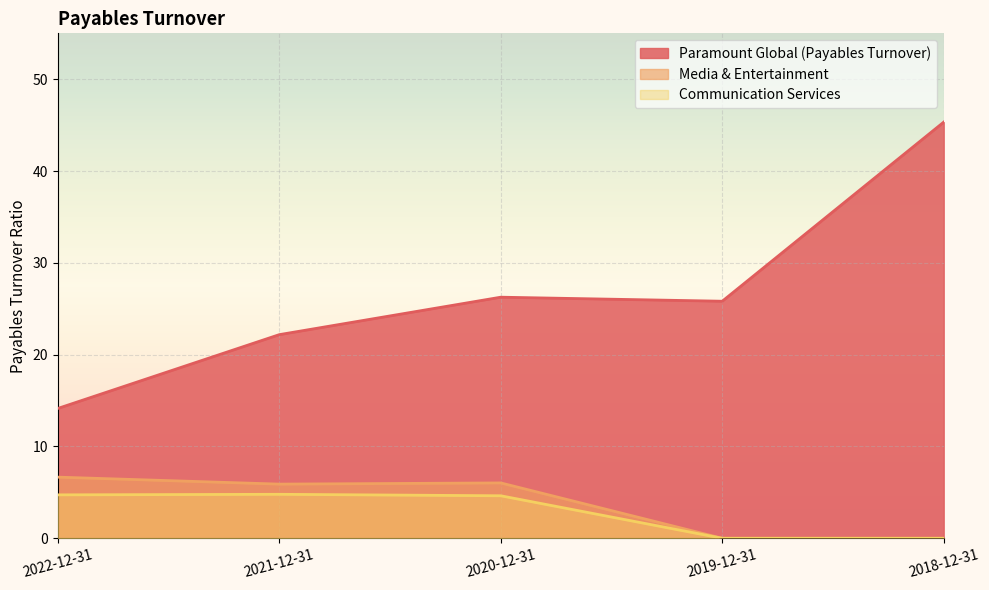

True or false: Communication Services and Paramount Global (Payables Turnover) cross at least once.

False